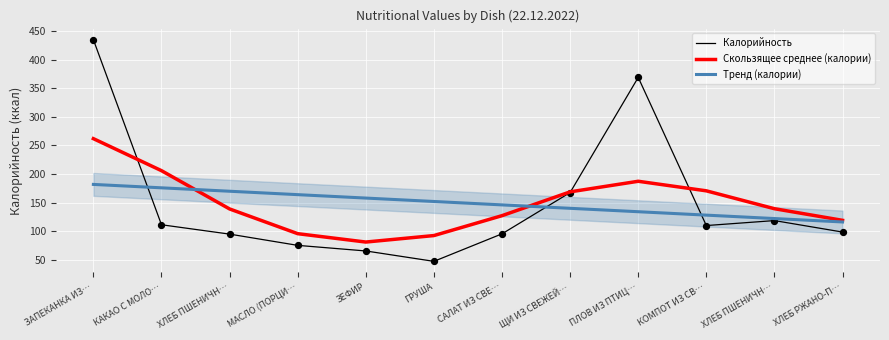

Which series has the largest Y range (max minus min)?

Калорийность